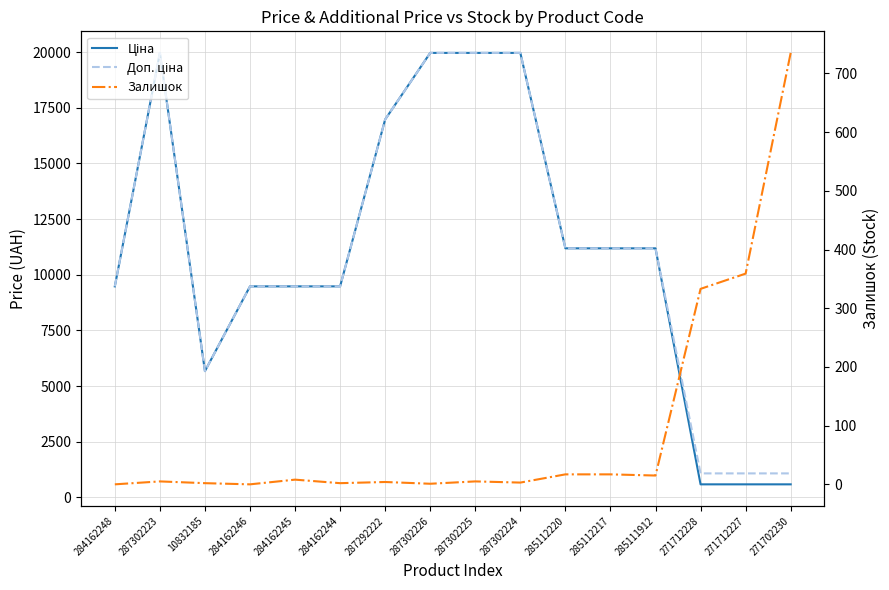

Reading left to right, extract all data points from this chart.

Ціна: 284162248=9480.1	287302223=19964.2	10832185=5673.8	284162246=9480.1	284162245=9480.1	284162244=9480.1	287292222=16976.3	287302226=19964.2	287302225=19964.2	287302224=19964.2	285112220=11188.2	285112217=11188.2	285111912=11188.2	271712228=589.9	271712227=589.9	271702230=589.9
Доп. ціна: 284162248=9480.1	287302223=19964.2	10832185=5673.8	284162246=9480.1	284162245=9480.1	284162244=9480.1	287292222=16976.3	287302226=19964.2	287302225=19964.2	287302224=19964.2	285112220=11188.2	285112217=11188.2	285111912=11188.2	271712228=1081.7	271712227=1081.7	271702230=1081.7
Залишок: 284162248=0.0	287302223=5.0	10832185=2.0	284162246=0.0	284162245=8.0	284162244=2.0	287292222=4.0	287302226=1.0	287302225=5.0	287302224=3.0	285112220=17.0	285112217=17.0	285111912=15.0	271712228=333.0	271712227=359.0	271702230=735.0